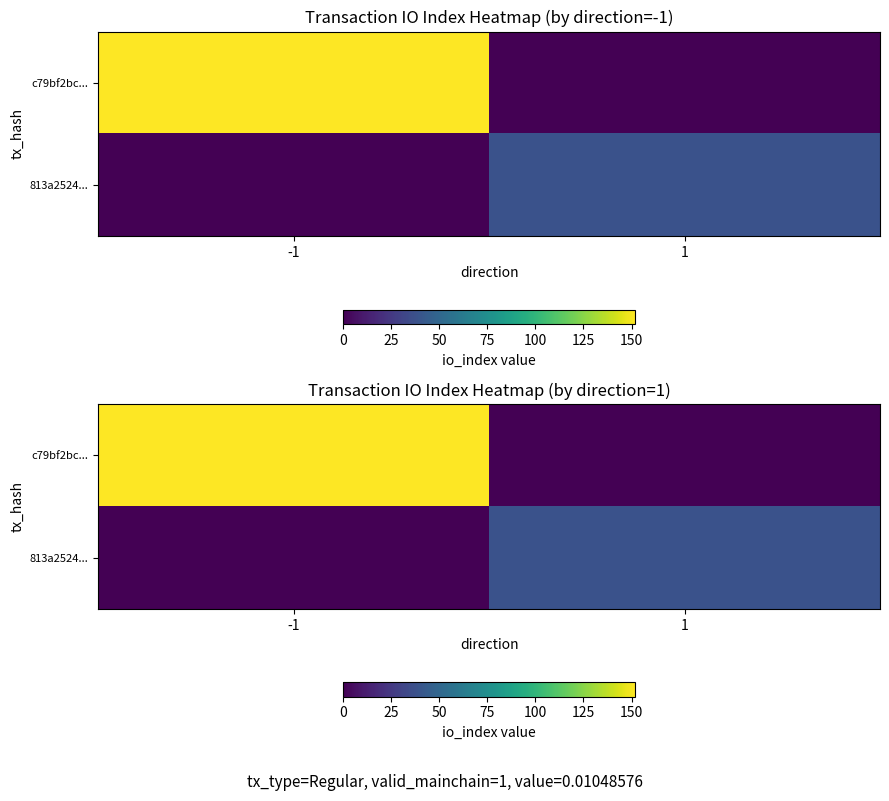

Rank the series at -1 from lowest to highest value.

813a2524..., c79bf2bc...